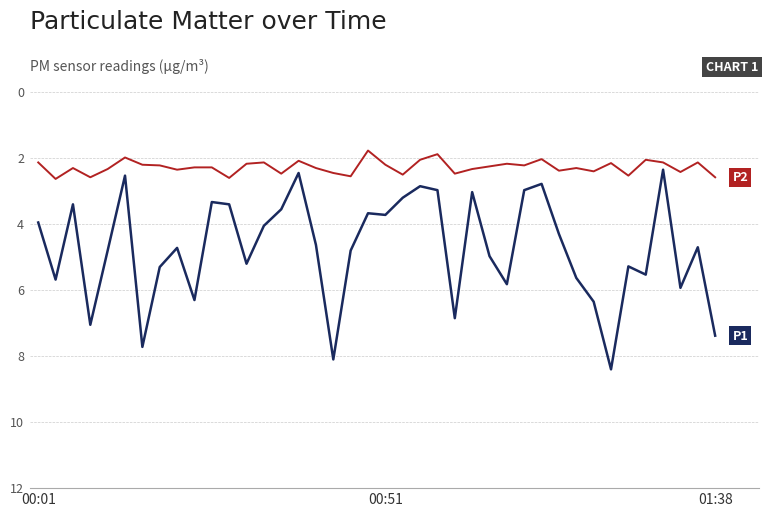

What is the greatest value displayed?

8.4